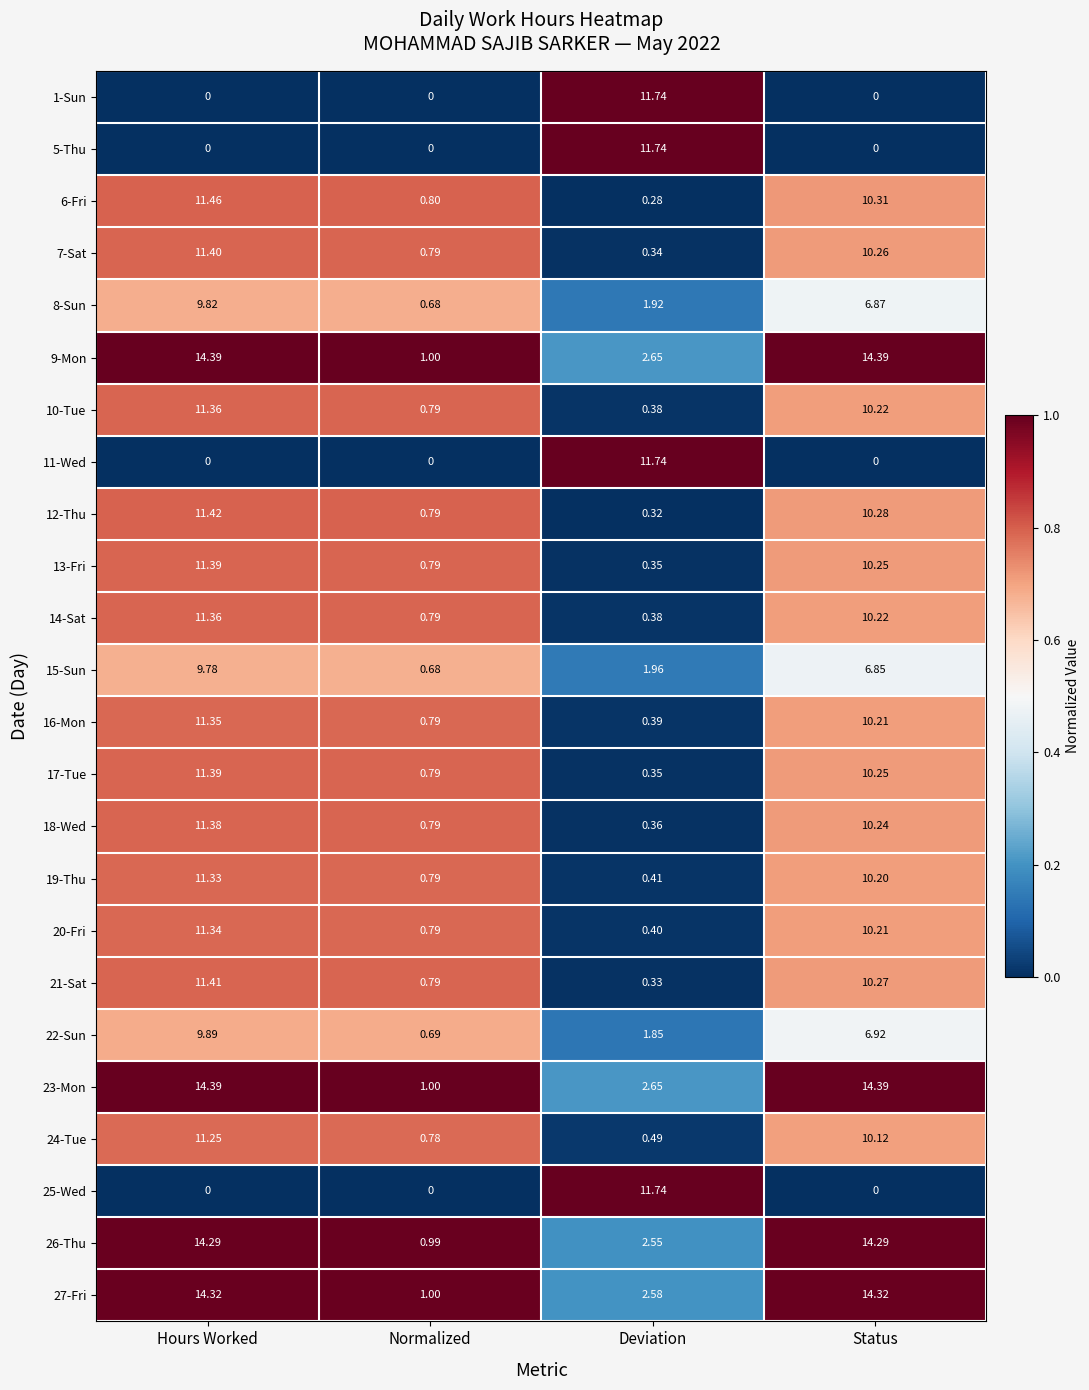

List the labels in order of 15-Sun value, smallest first.

Normalized, Deviation, Status, Hours Worked